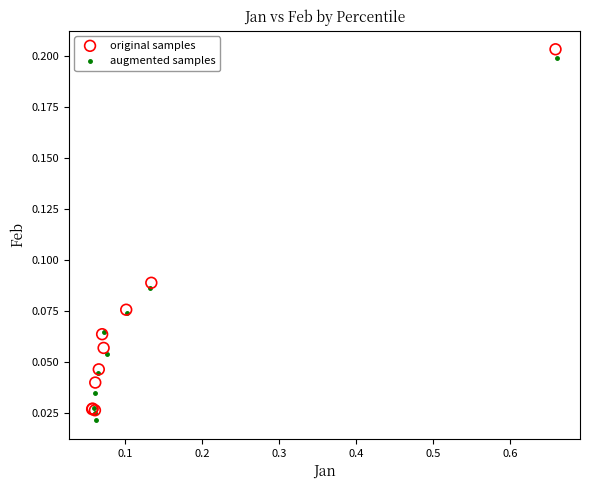

Which series reaches the minimum Y coordinate?

augmented samples